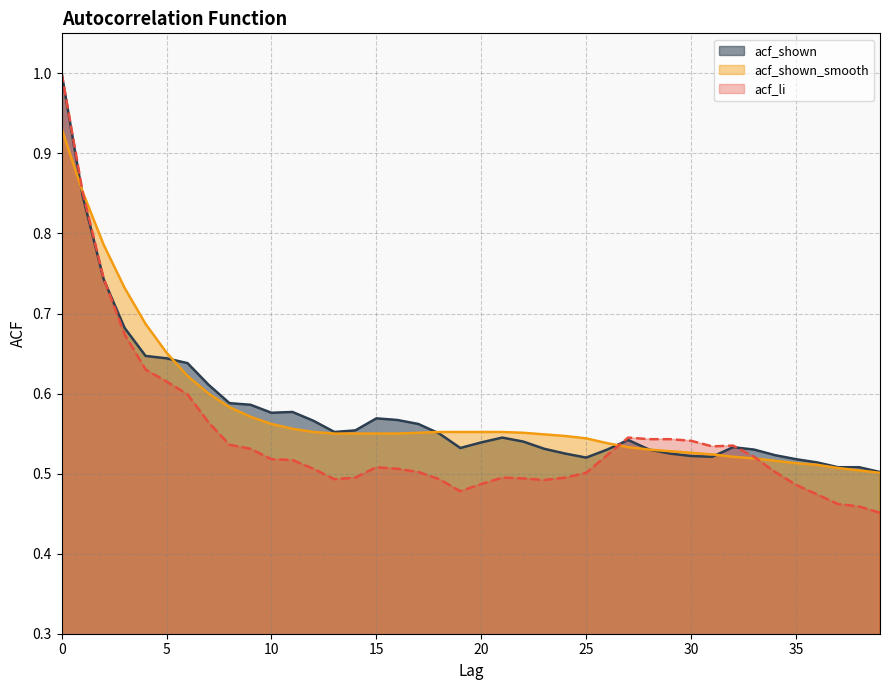

At 32, list the series in order from smallest to largest.

acf_shown_smooth, acf_shown, acf_li